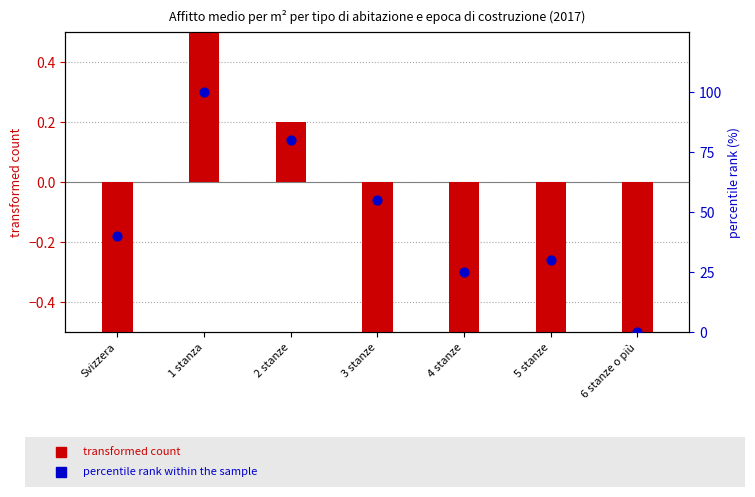

Which series has the widest spread of Y values?

percentile rank within the sample